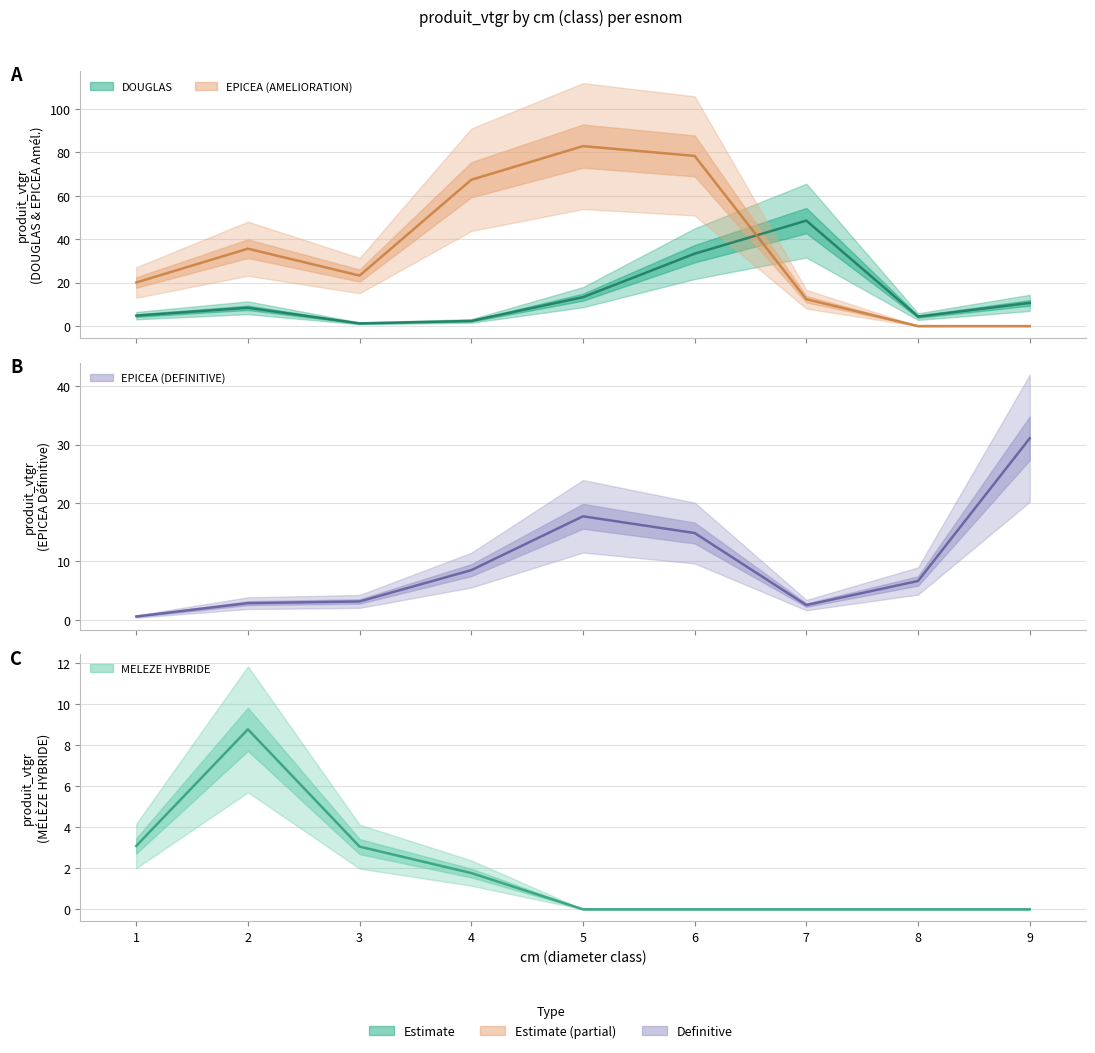

Which label corresponds to the largest value in the chart?

5